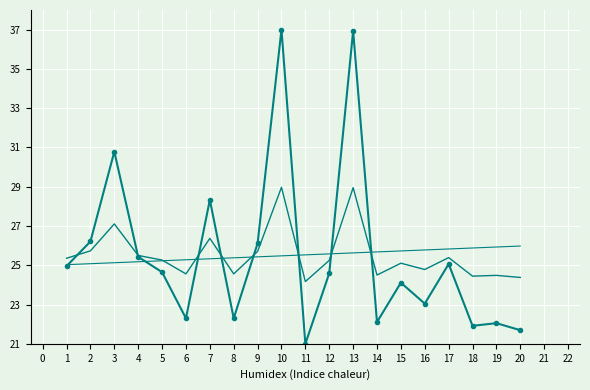

How many lines are shown in the chart?

3